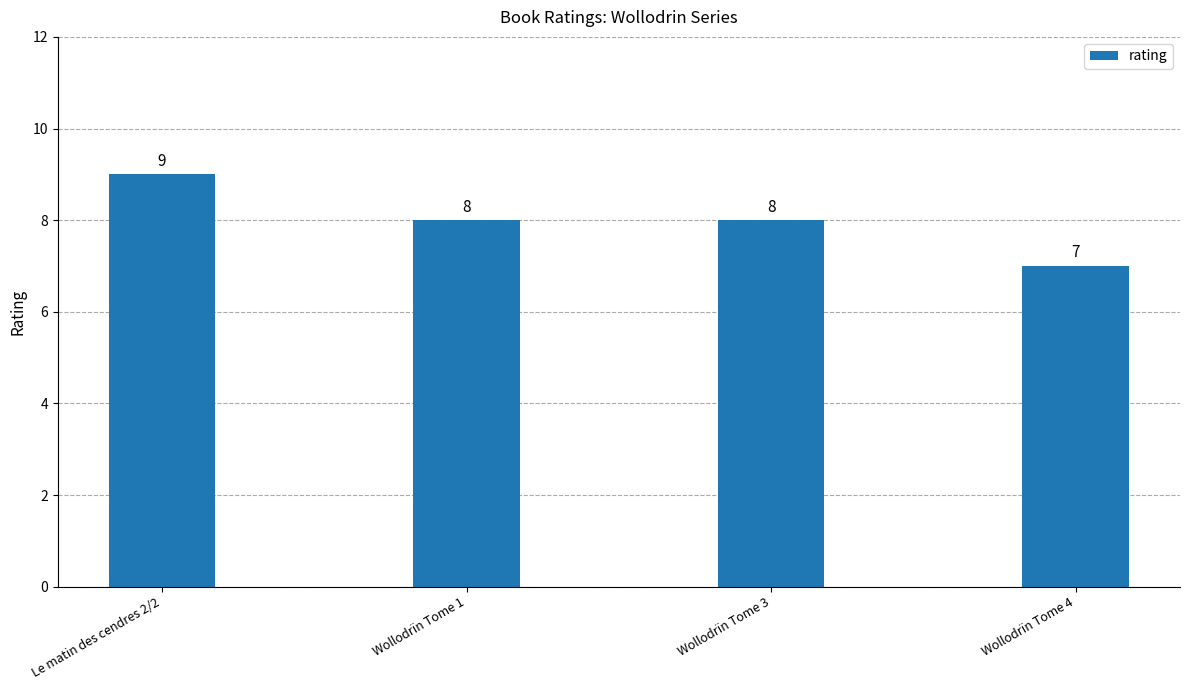

The chart shows a value of 8 at Wollodrïn Tome 1. True or false?

True